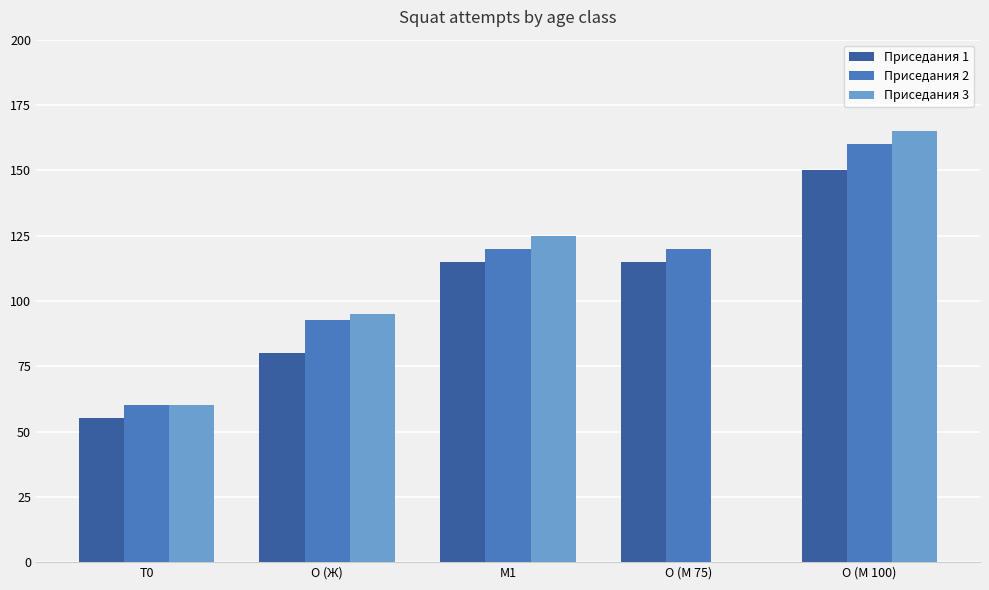

What is the sum of all Приседания 2 values?

552.5